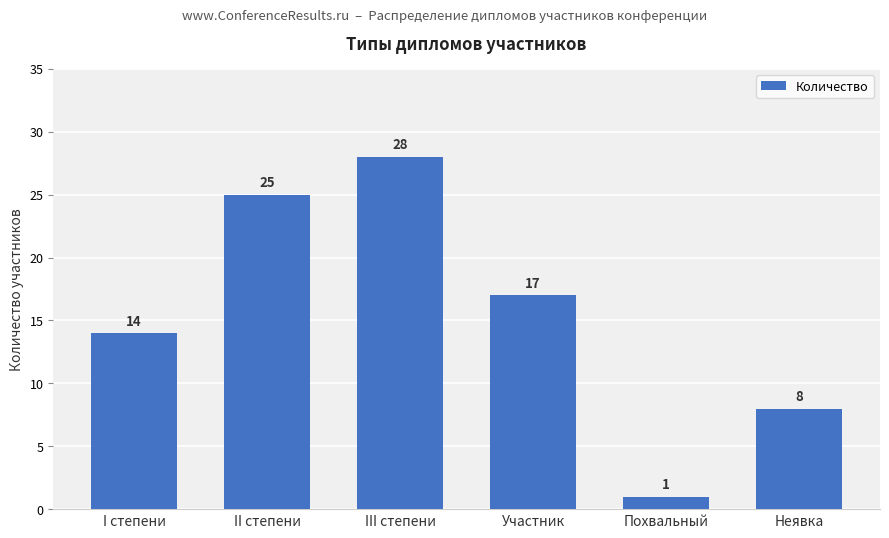

Which label corresponds to the smallest value in the chart?

Похвальный